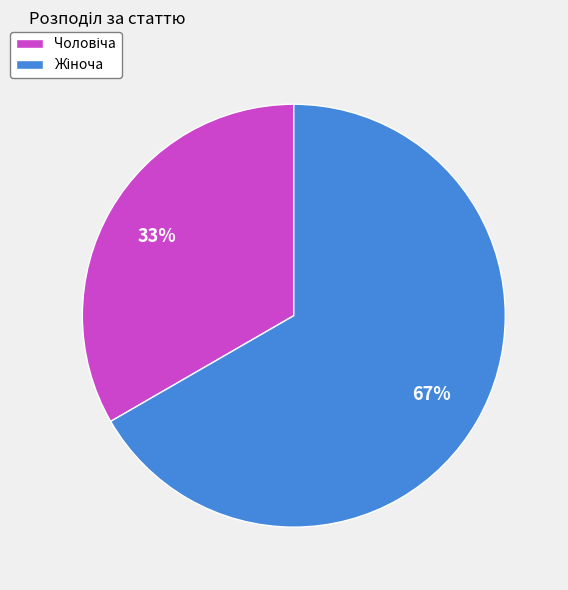

Is there a majority slice in this chart?

Yes